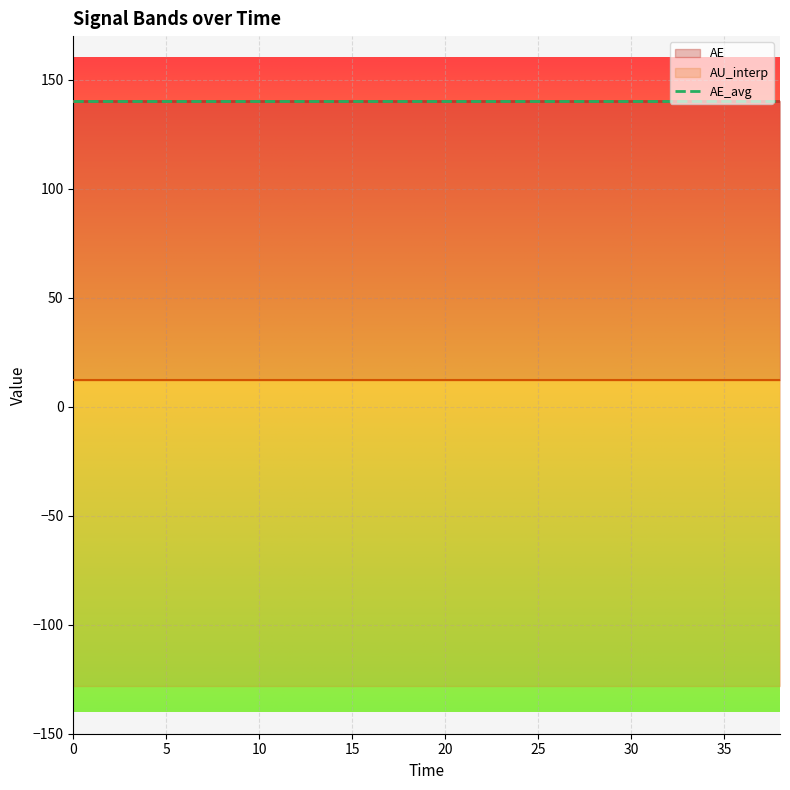

What is the label of the 8th point from the left?

14.0